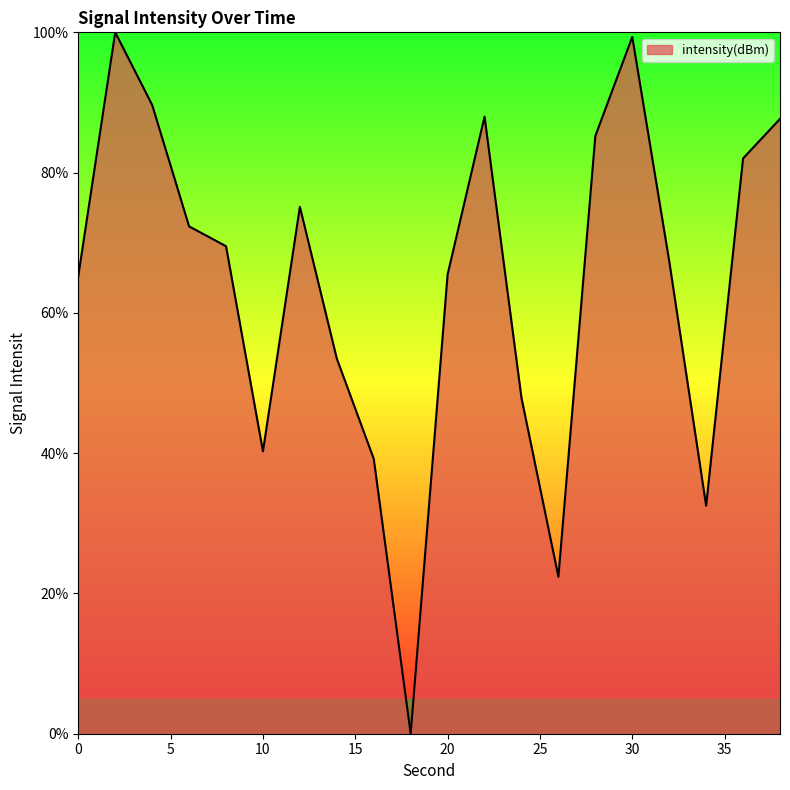

What is the difference between the maximum and minimum values?

100.0